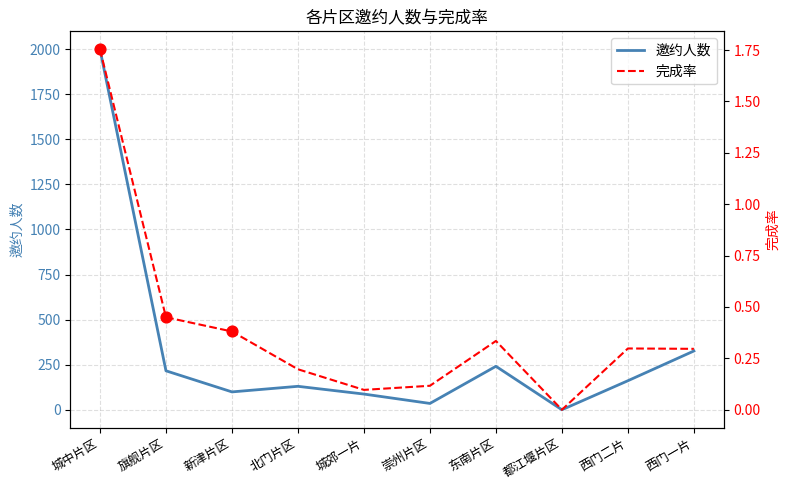

At how many categories does at least one series exceed 464?

1